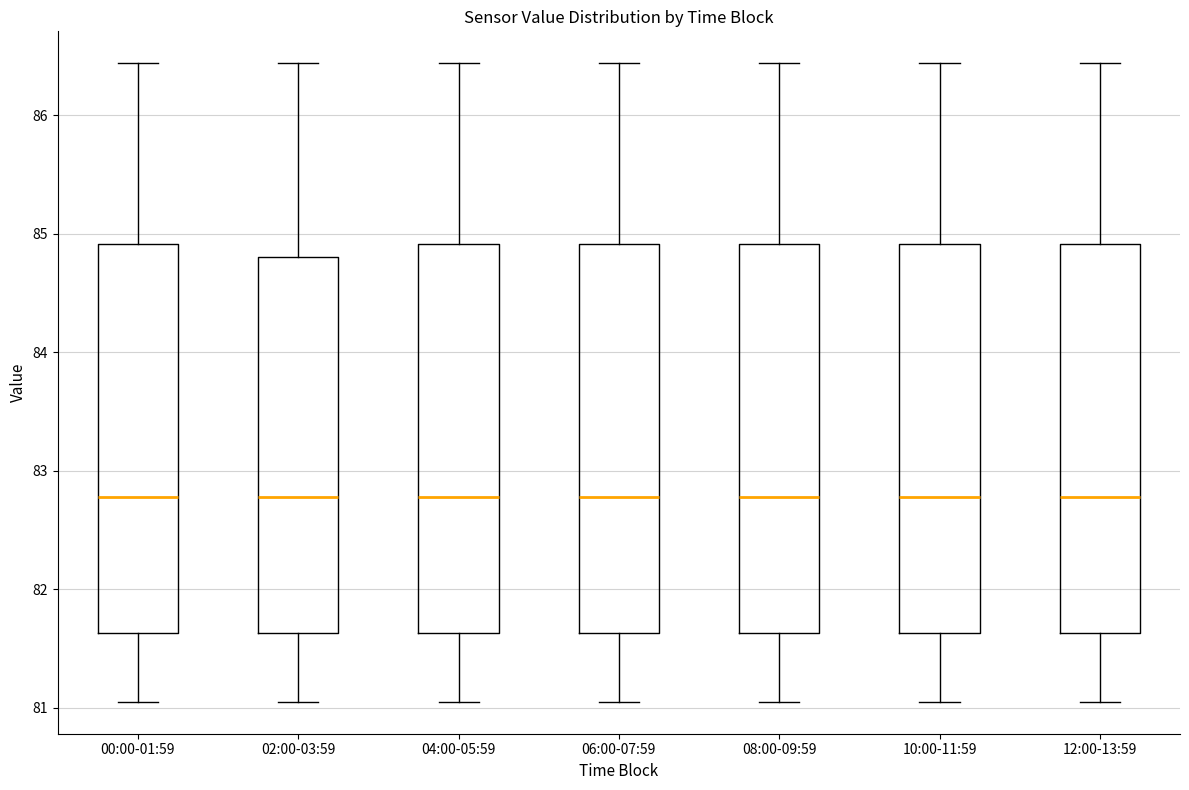

Where does the upper whisker of the box for 10:00-11:59 end on the y-axis? The values are not printed on the chart, so give them approximately, as read against the axis.

86.4